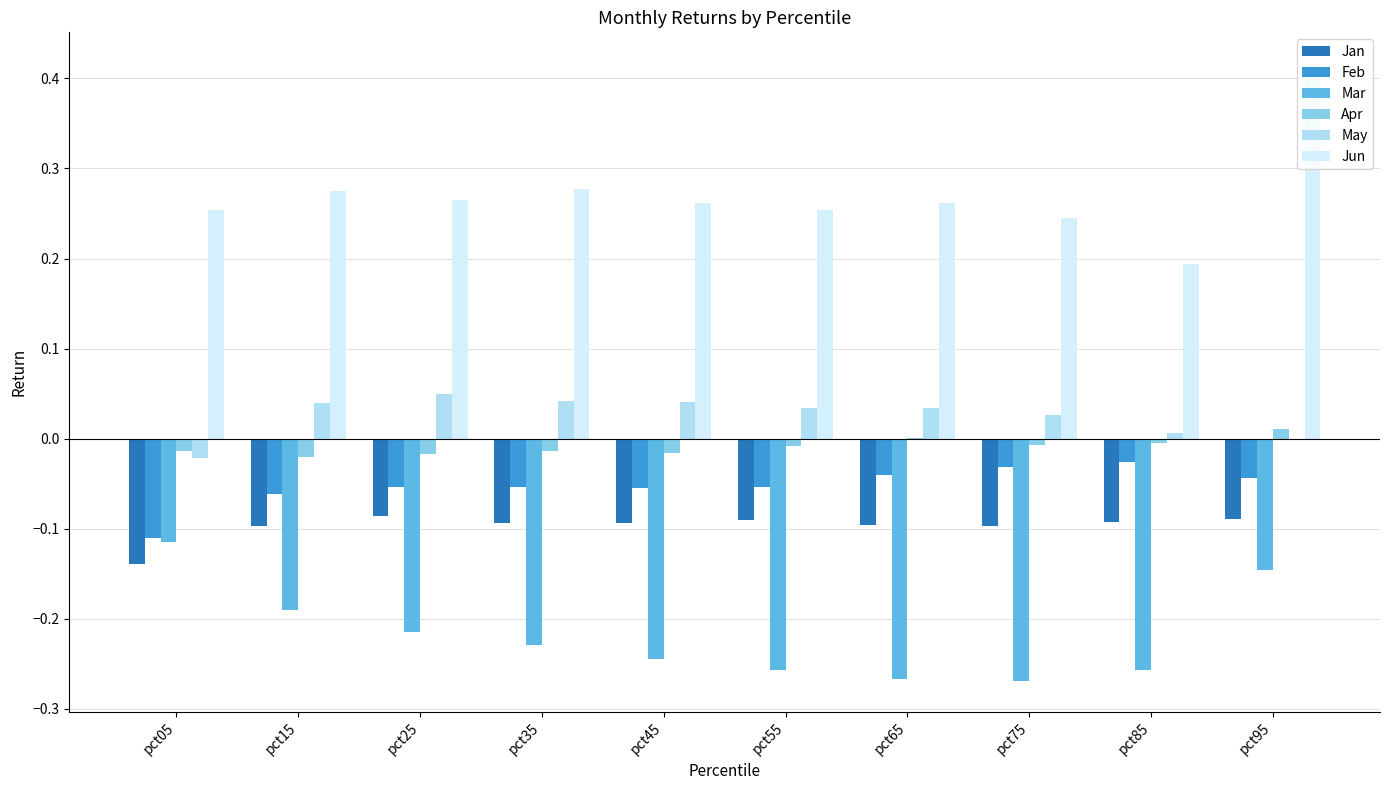

Which series changed the most between pct45 and pct95?

Jun